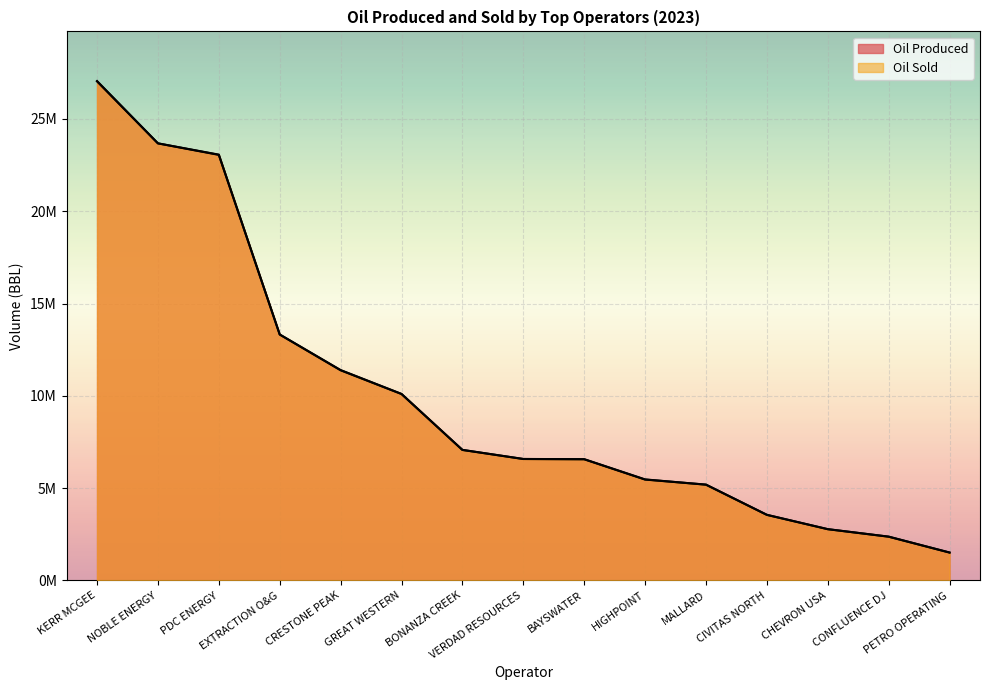

What is the smallest value displayed?

1509661